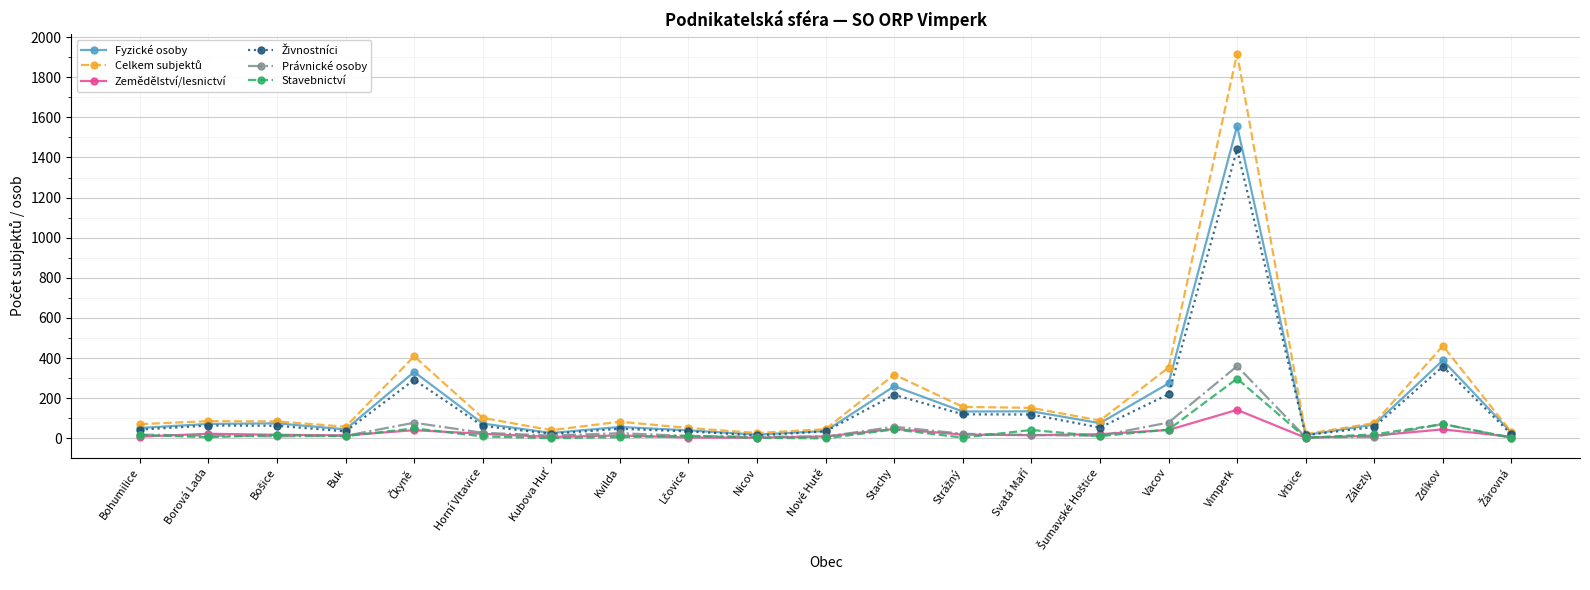

What is the label of the 19th point from the left?

Zálezly